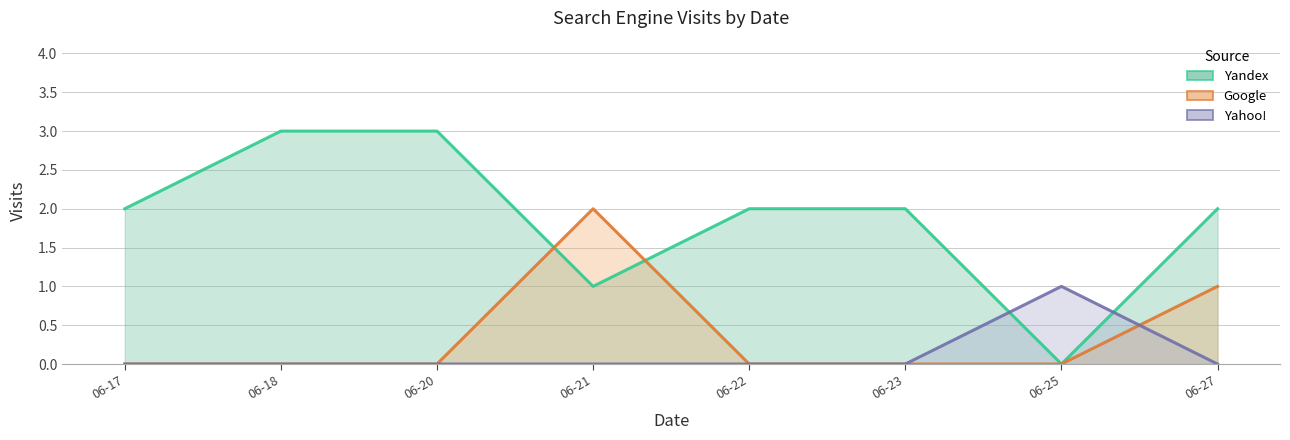

The Yandex series shows 1 at 06-27. True or false?

False